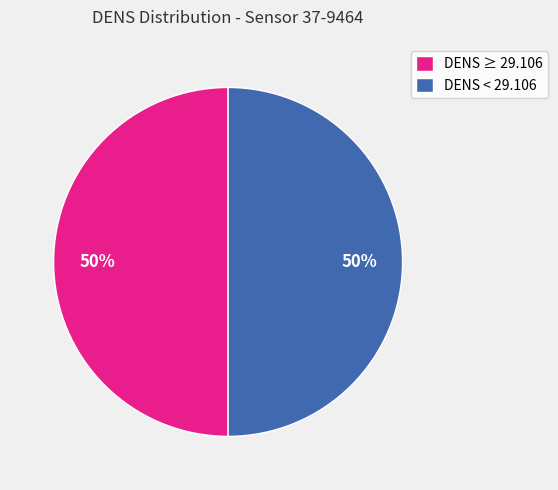

What is the ratio of the value at DENS ≥ 29.106 to the value at DENS < 29.106?

1.0